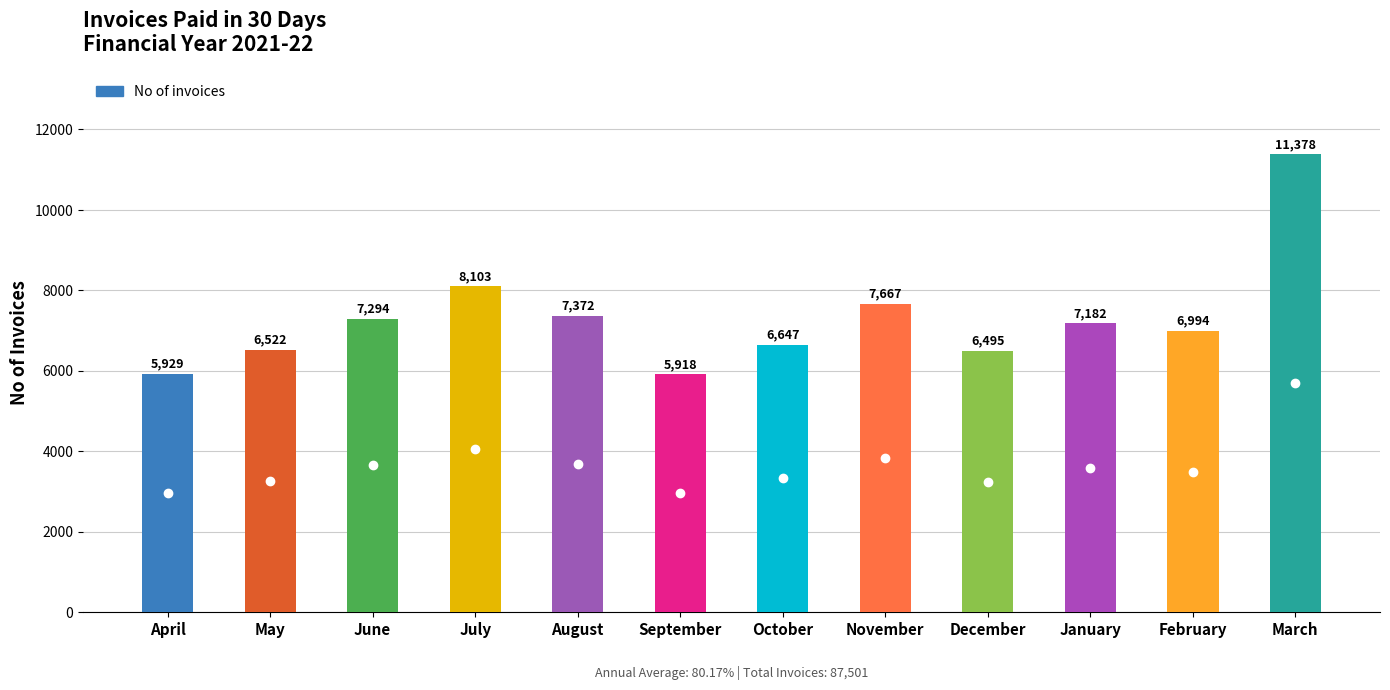

What value does the data have at December?

6495